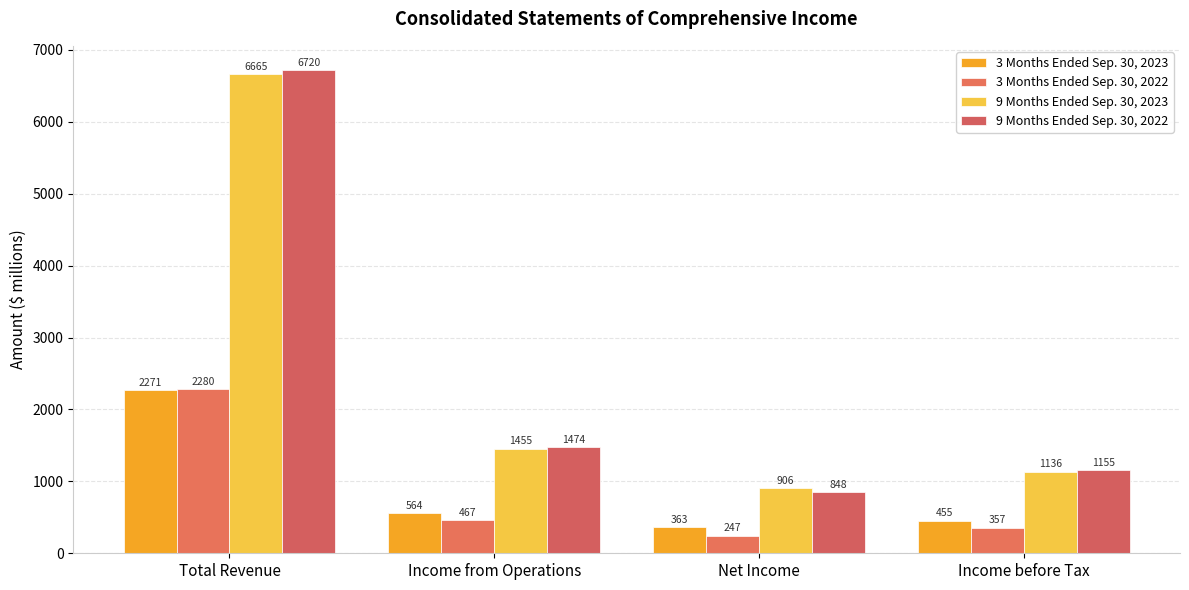

At which category is the sum across all series the highest?

Total Revenue